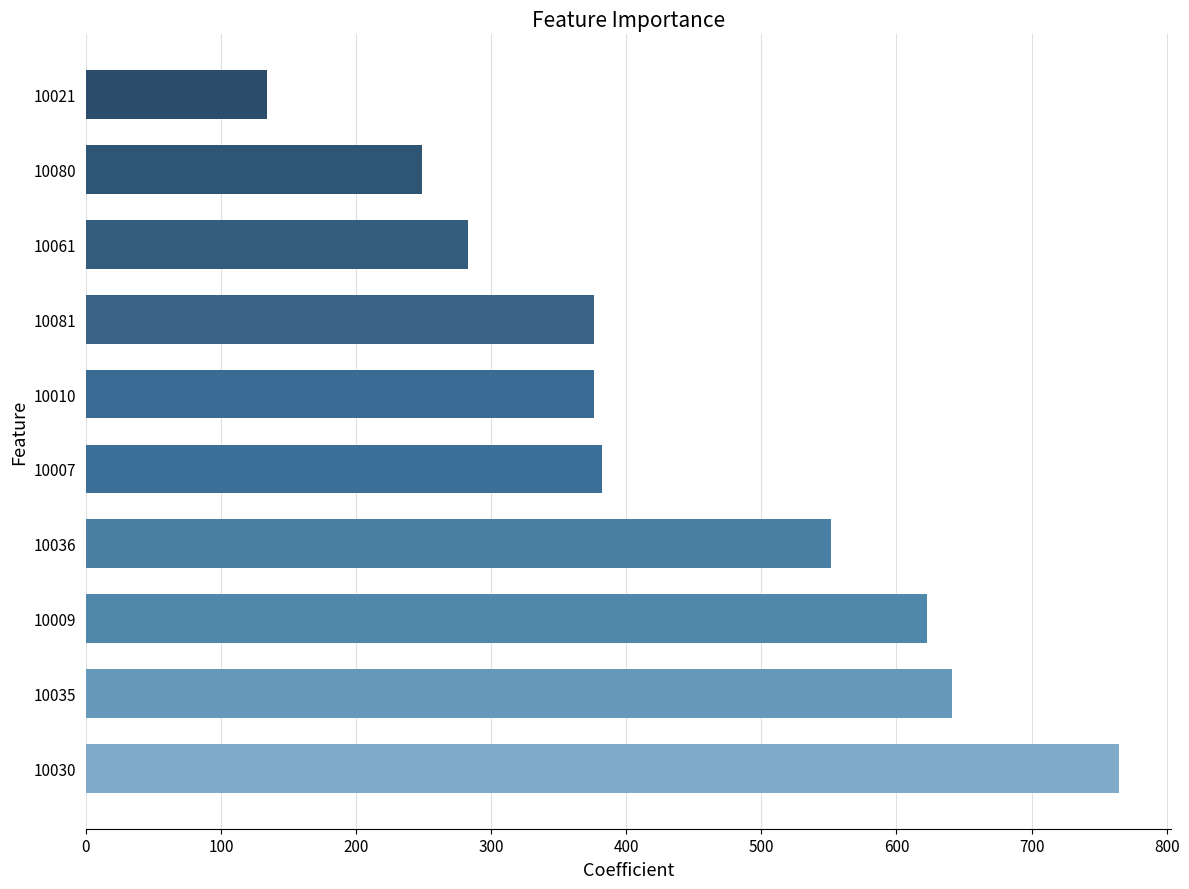

What value does the data have at 10036?

551.8